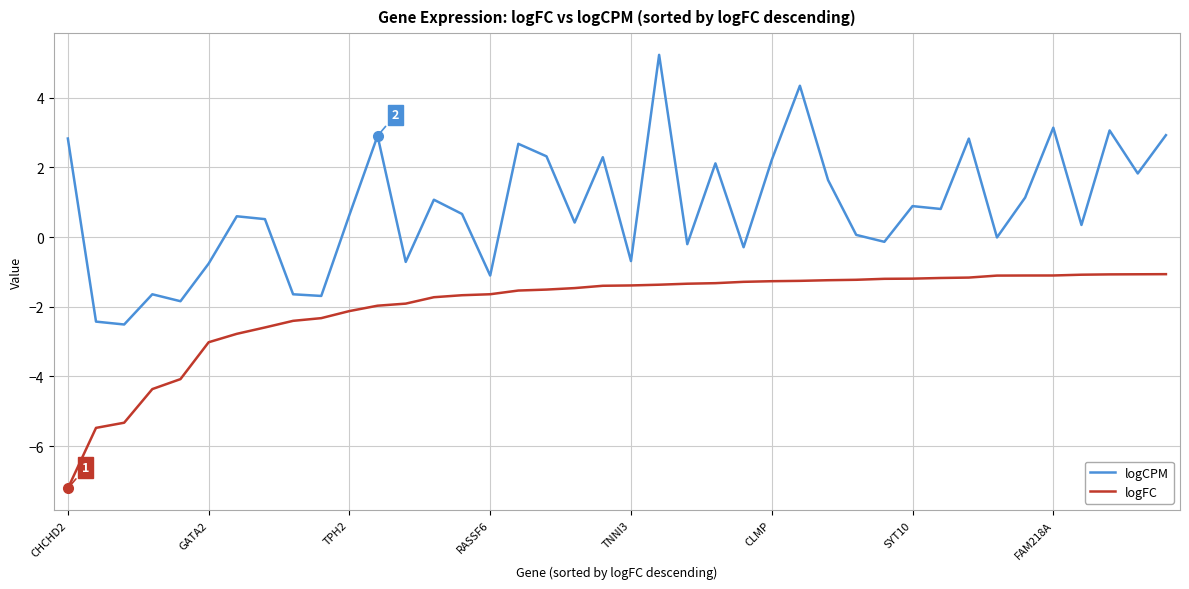

Which series has the largest range (max minus min)?

logCPM